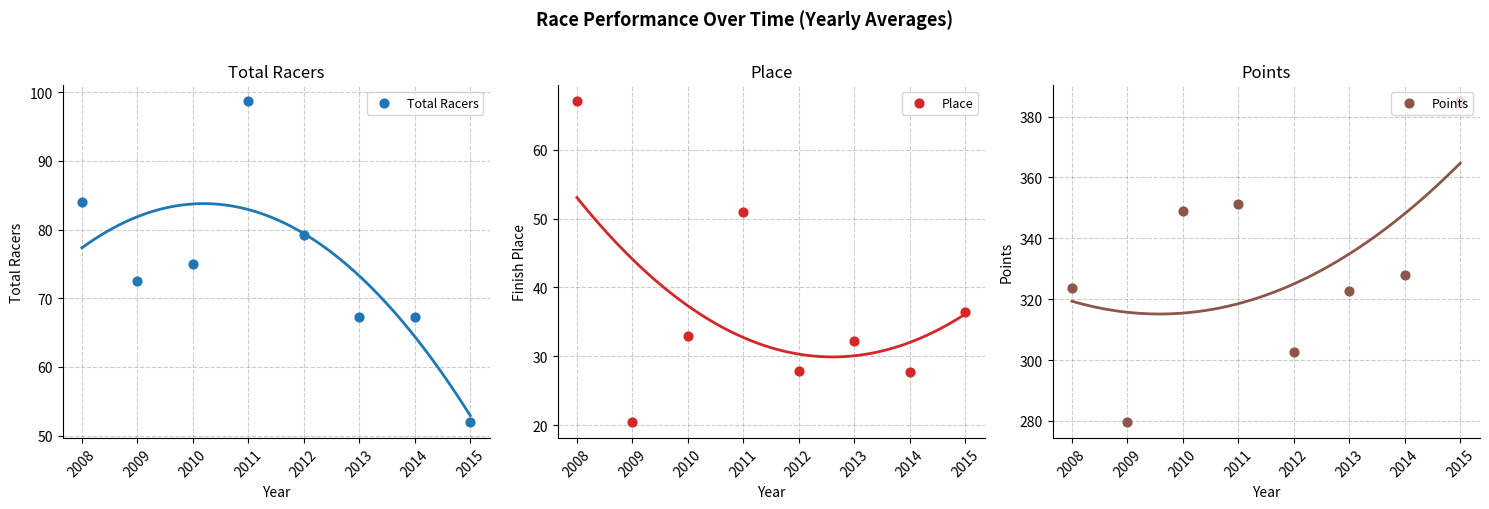

Which series has the widest spread of Y values?

Points